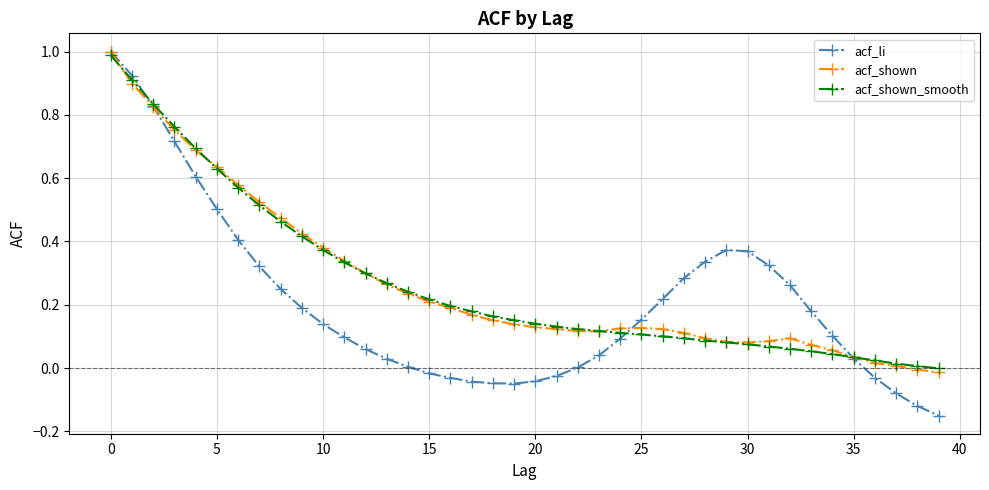

Which series has the widest spread of values?

acf_li